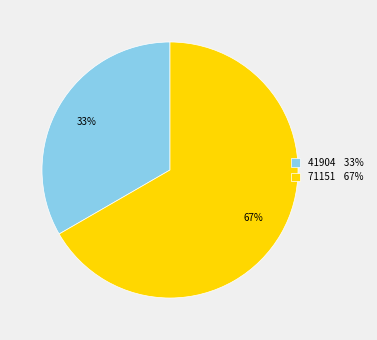

Which has a higher value, 71151 or 41904?

71151